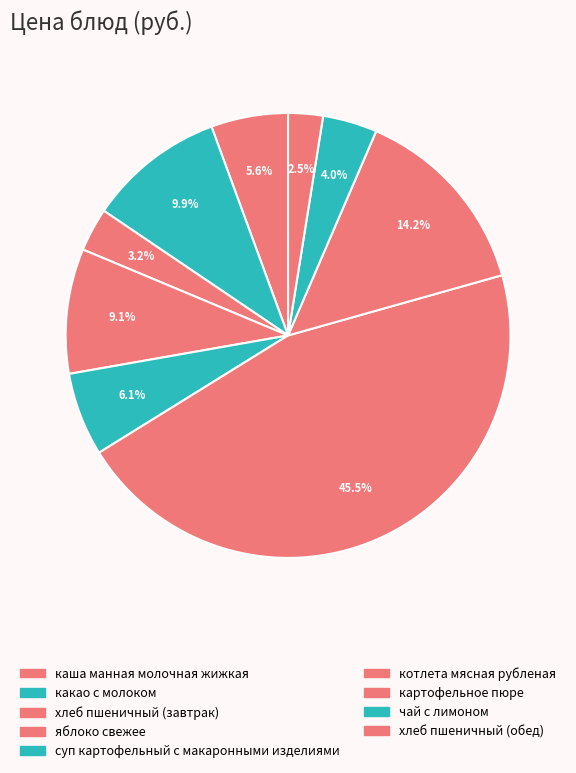

Rank the categories by value from lowest to highest.

хлеб пшеничный (обед), хлеб пшеничный (завтрак), чай с лимоном, каша манная молочная жижкая, суп картофельный с макаронными изделиями, яблоко свежее, какао с молоком, картофельное пюре, котлета мясная рубленая